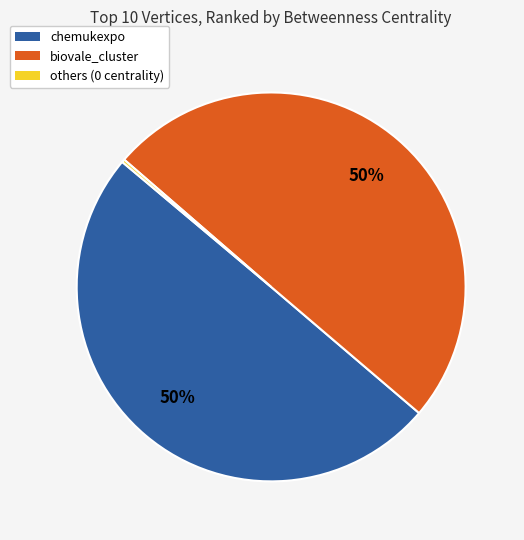

The biovale_cluster slice represents 35% of the pie. True or false?

False